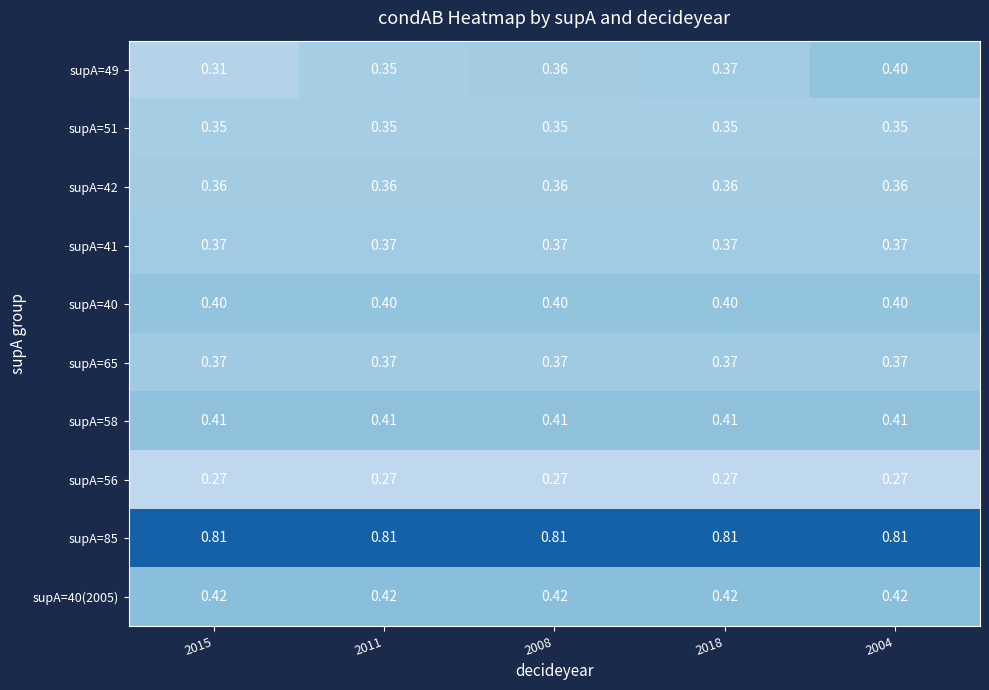

Is the value of supA=56 at 2008 greater than the value of supA=65 at 2011?

No